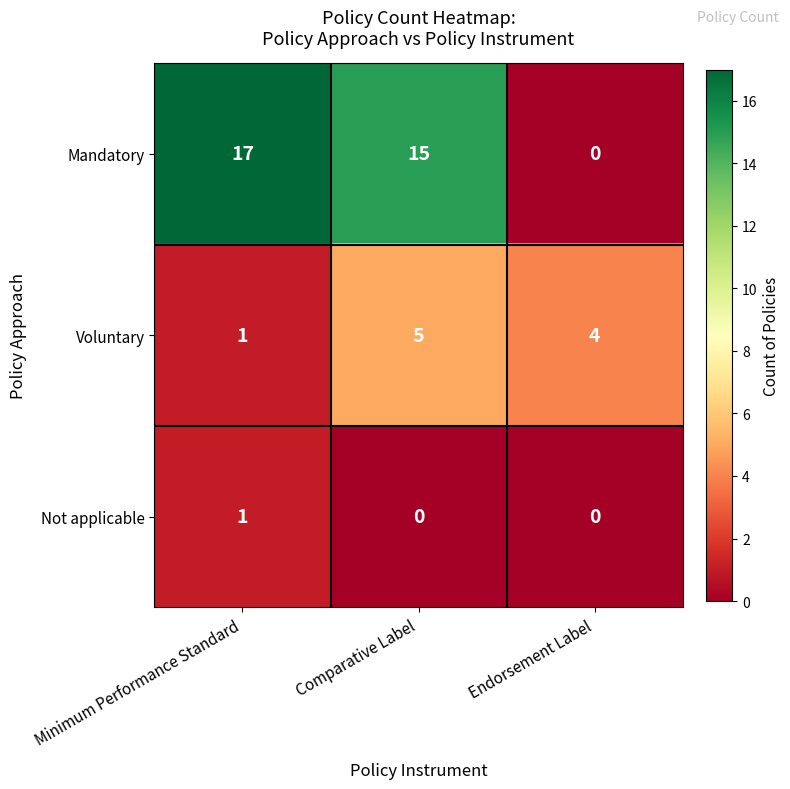

Which series has the largest total across all categories?

Mandatory